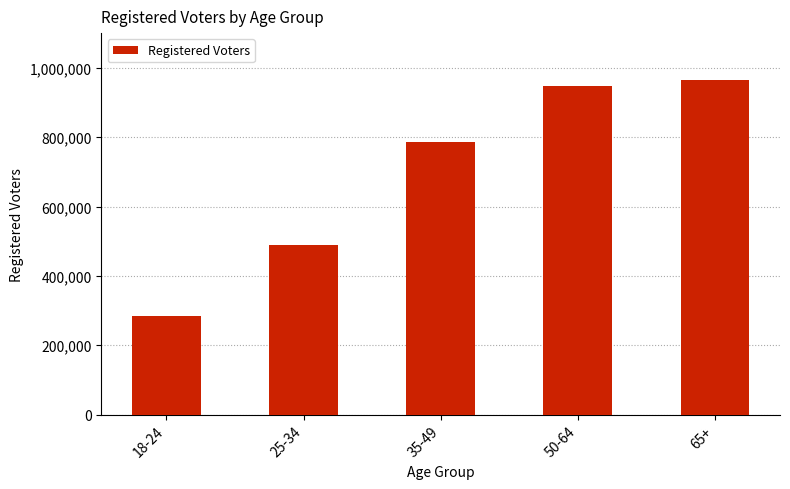

Reading right to left, transcribe all the data shown in this chart.

966237	947658	787335	490020	283434